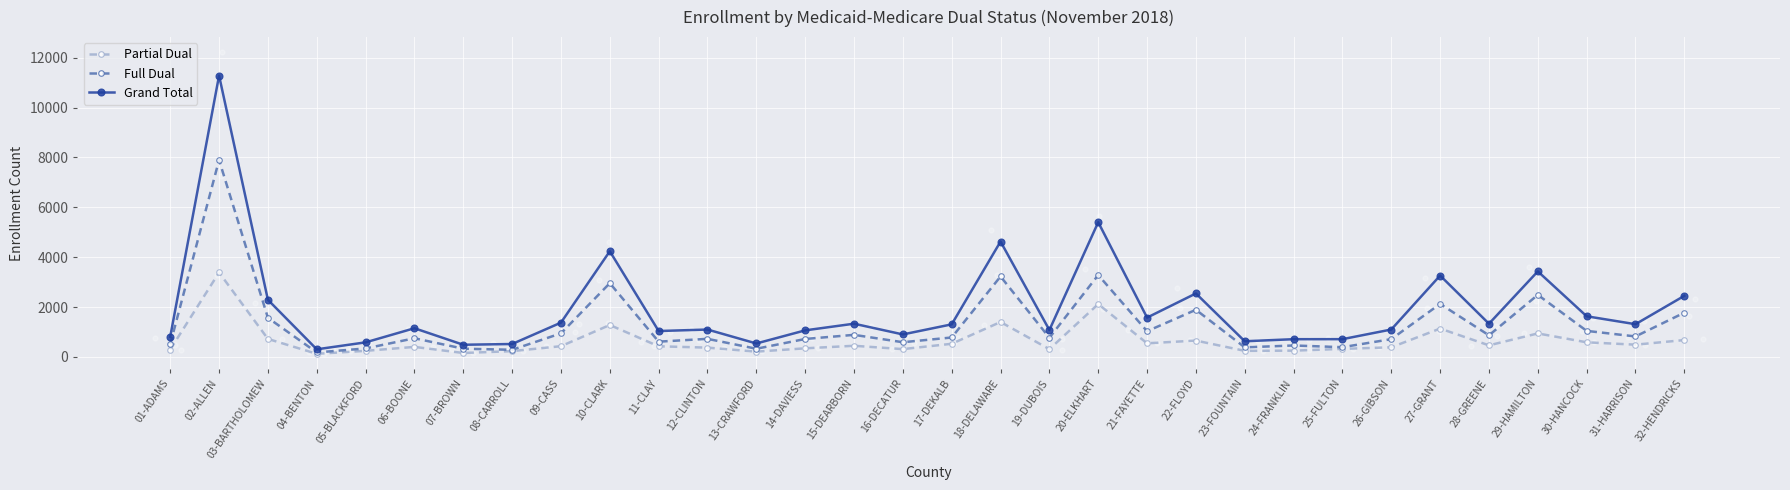

What is the total value across all series at 27-GRANT?

6526